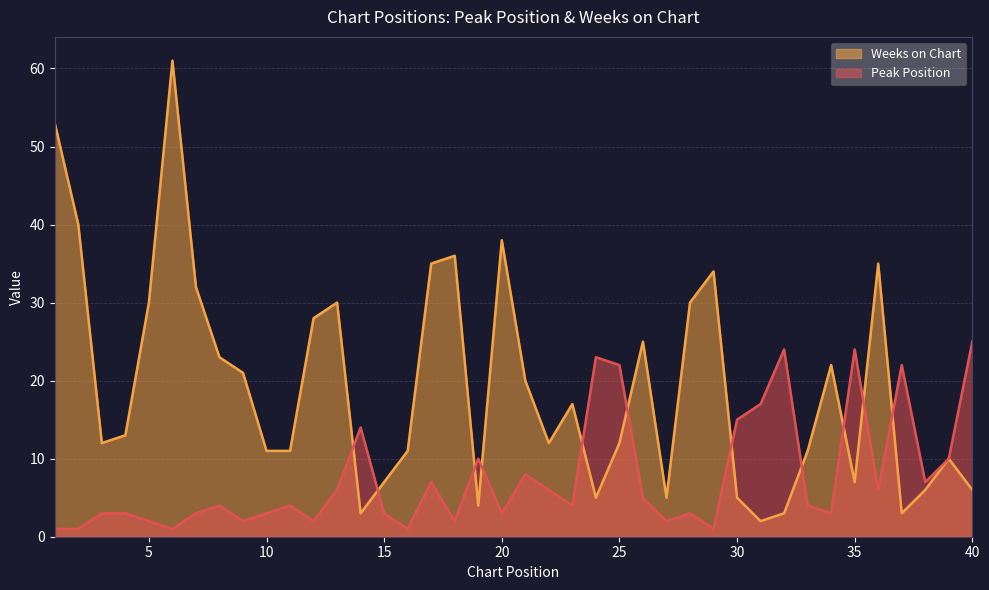

How many intersections are there between Weeks on Chart and Peak Position?

11